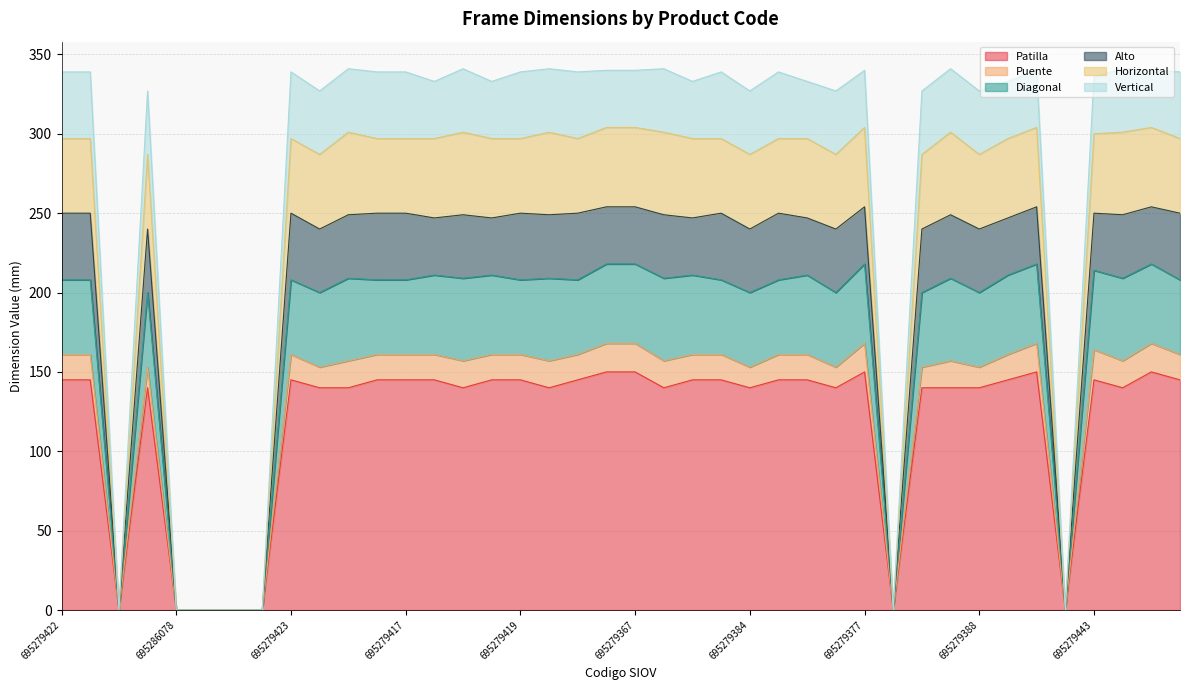

True or false: Puente and Alto intersect in this chart.

False